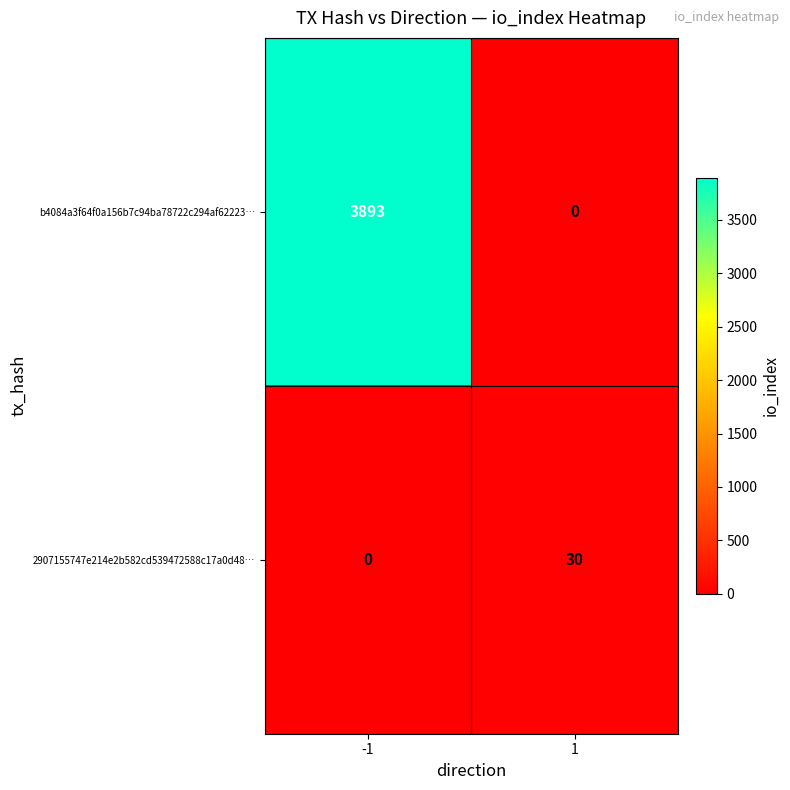

The b4084a3f64f0a156b7c94ba78722c294af62223… series shows 3893 at -1. True or false?

True